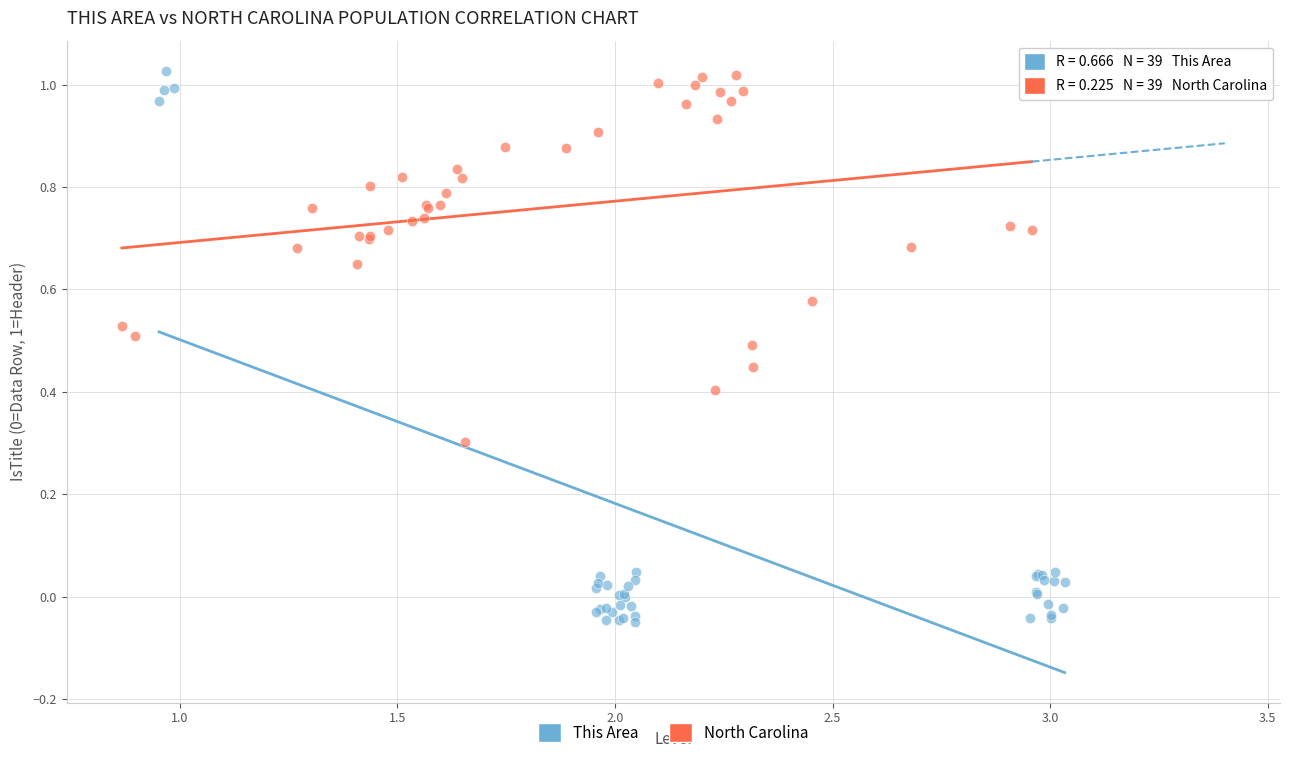

Which series has the largest Y range (max minus min)?

This Area